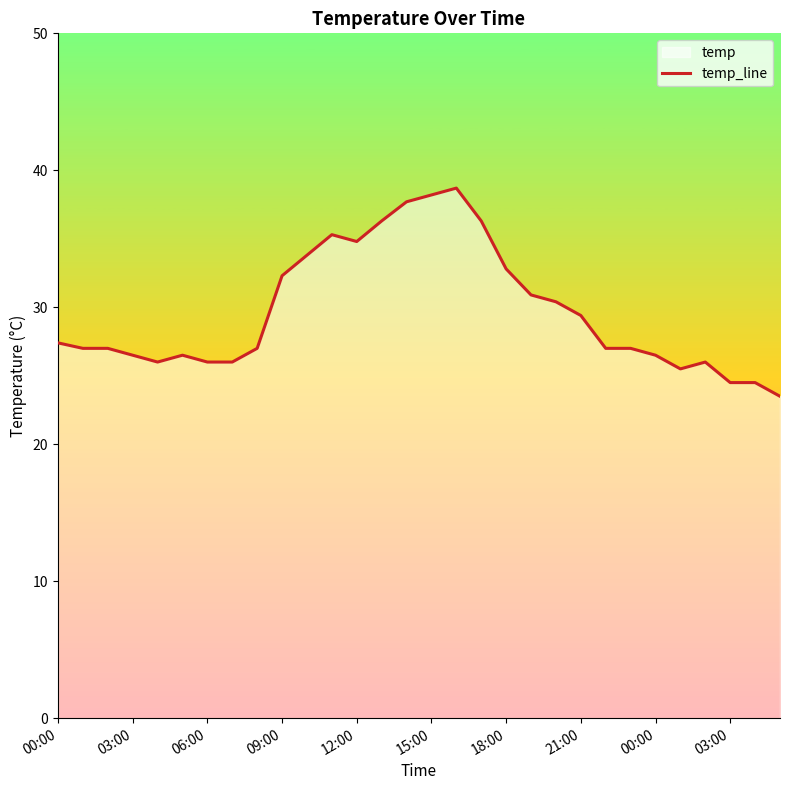

What is the approximate value at 20?

30.4